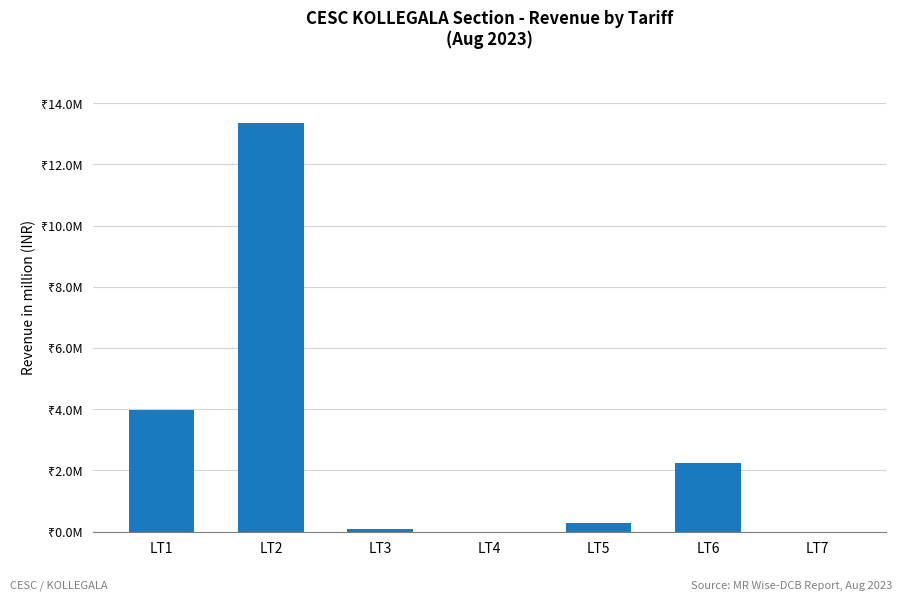

Which label corresponds to the smallest value in the chart?

LT4